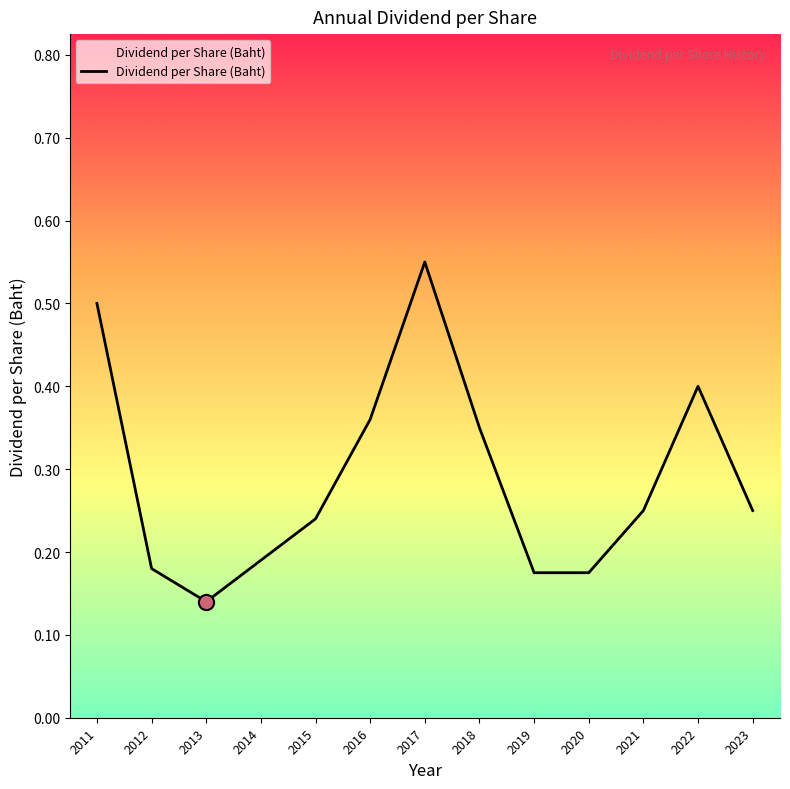

Which has a higher value, 2011 or 2013?

2011